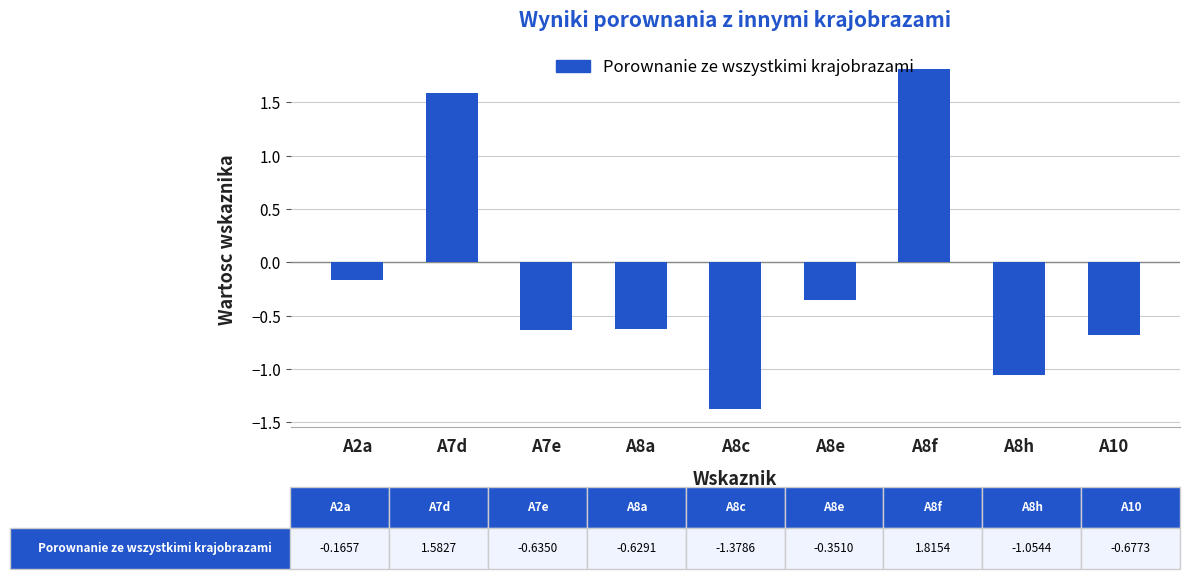

What is the greatest value displayed?

1.8